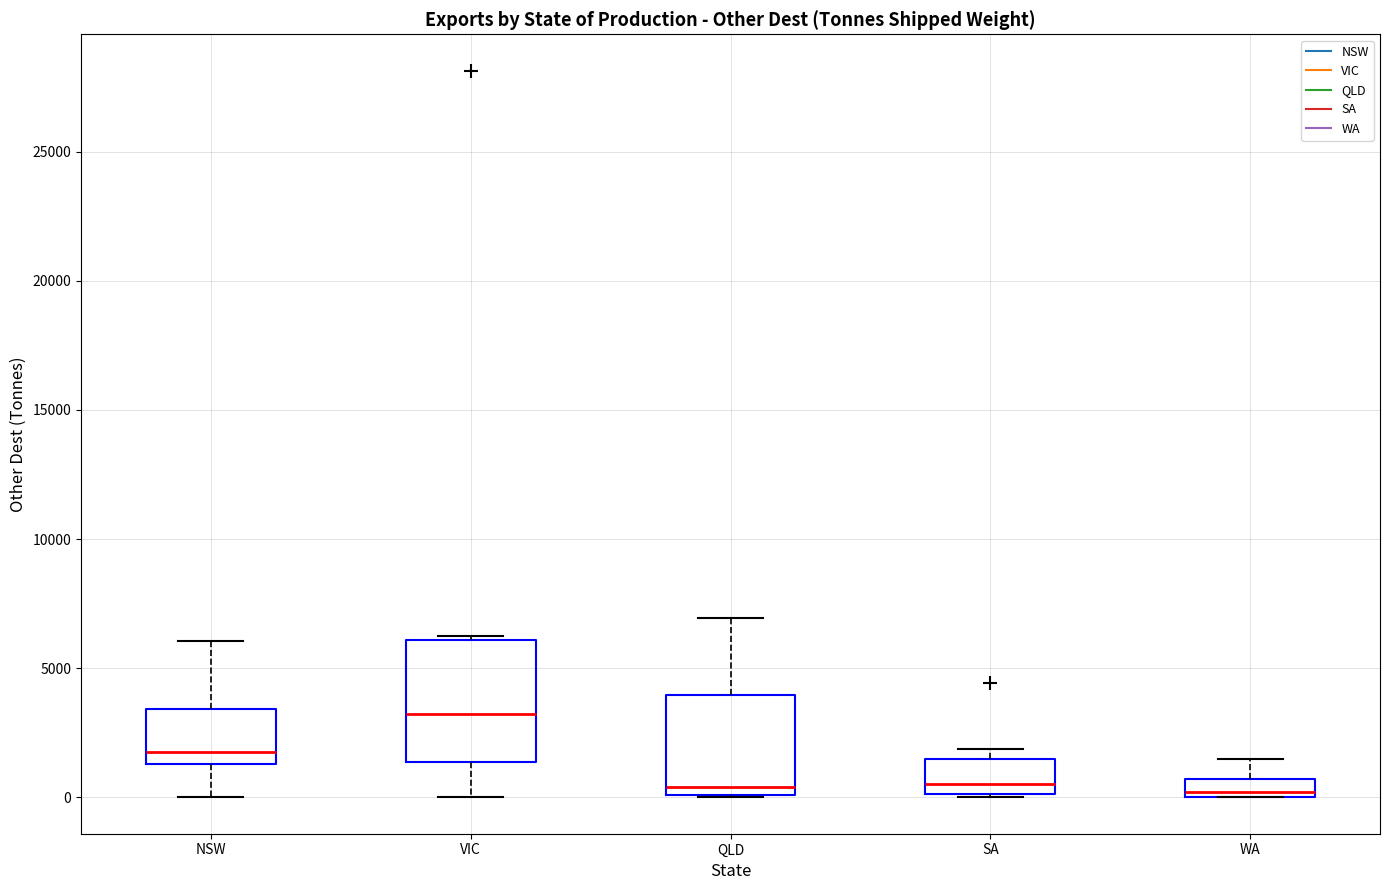

Comparing the boxes themselves (not the whiskers), which one is the tallest?

VIC